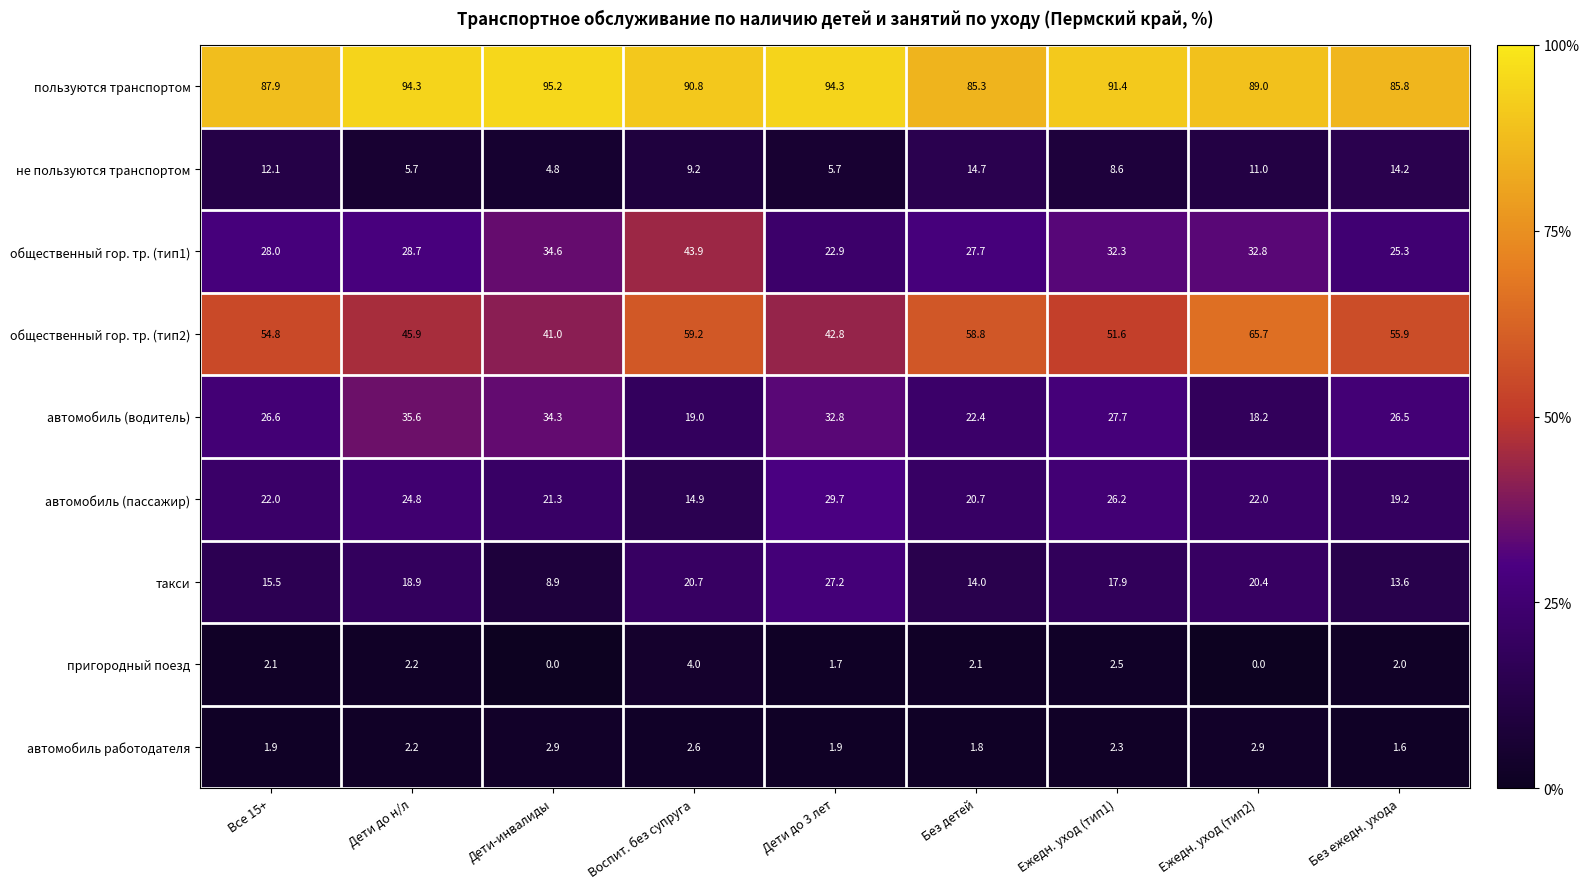

The автомобиль (водитель) series shows 18.2 at Ежедн. уход (тип2). True or false?

True